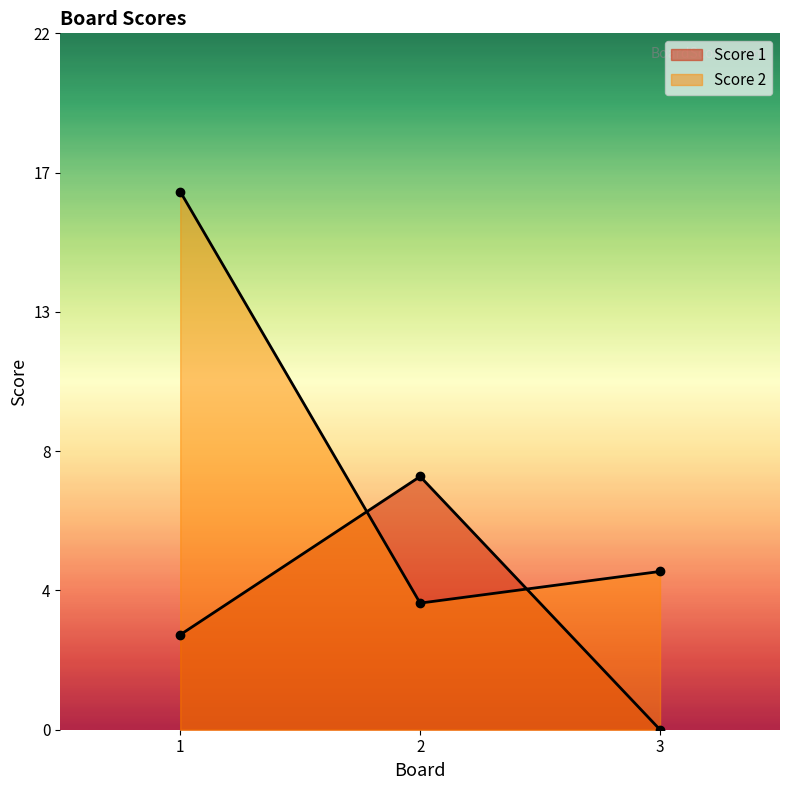

Is the value of Score 1 at 3 greater than the value of Score 2 at 1?

No